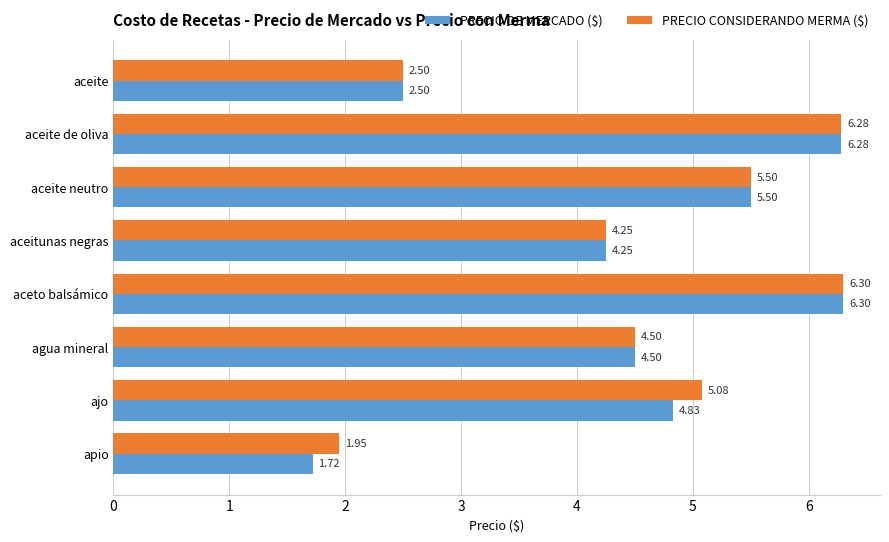

Which category has the lowest value across all series?

apio